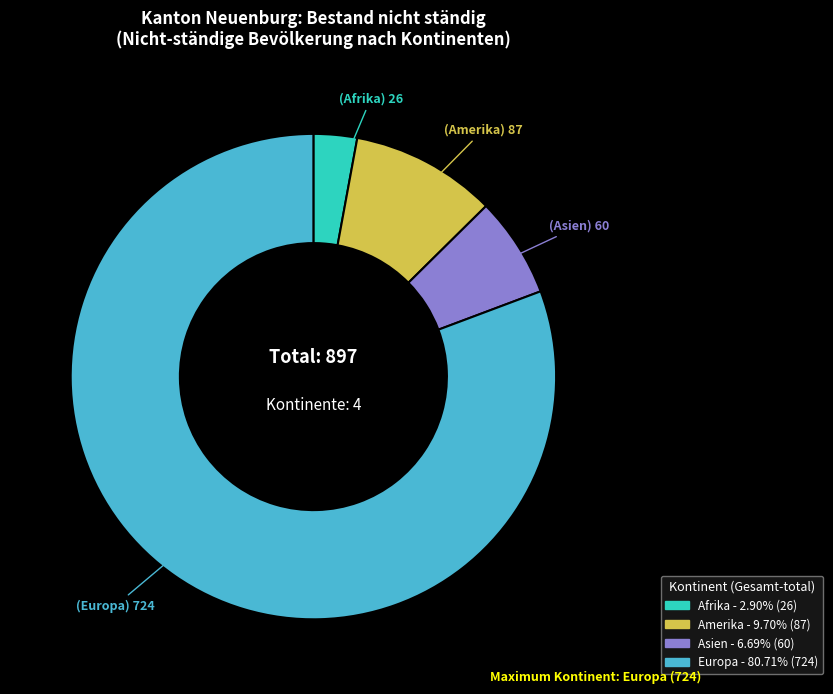

Is there any slice that represents more than half of the pie?

Yes